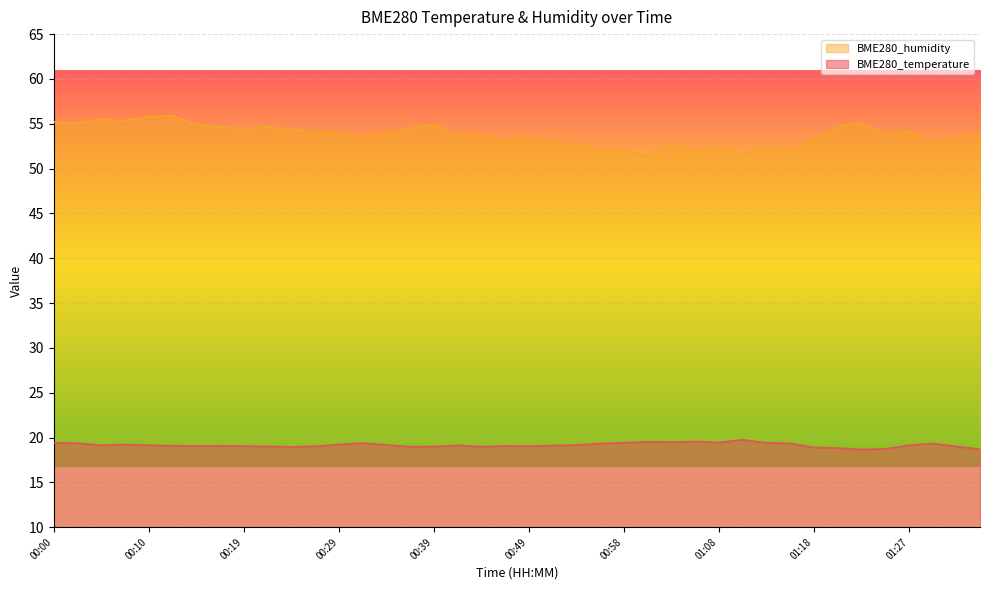

How many interior local peaks does the BME280_humidity series have?

11